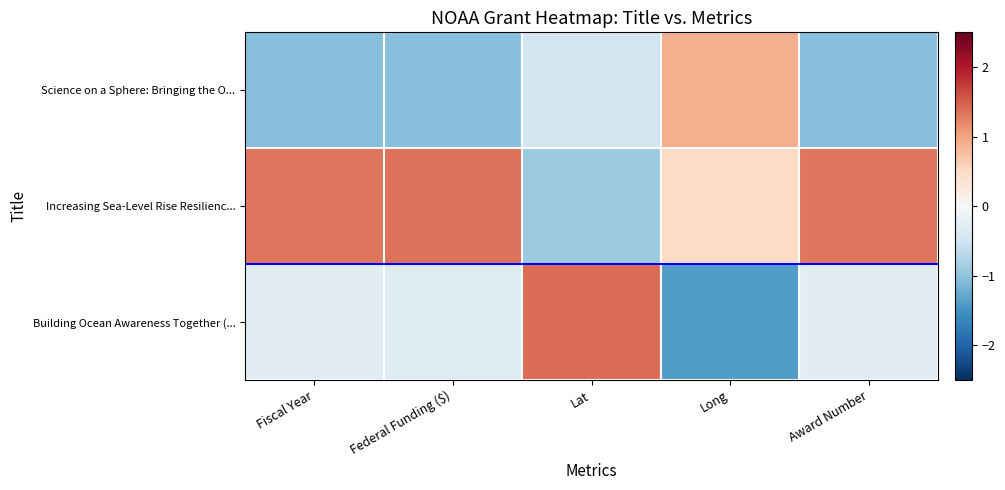

Reading left to right, transcribe all the data shown in this chart.

Science on a Sphere: Bringing the O...: Fiscal Year=-1.1	Federal Funding ($)=-1.0	Lat=-0.5	Long=0.9	Award Number=-1.1
Increasing Sea-Level Rise Resilienc...: Fiscal Year=1.3	Federal Funding ($)=1.4	Lat=-0.9	Long=0.5	Award Number=1.3
Building Ocean Awareness Together (...: Fiscal Year=-0.3	Federal Funding ($)=-0.3	Lat=1.4	Long=-1.4	Award Number=-0.3